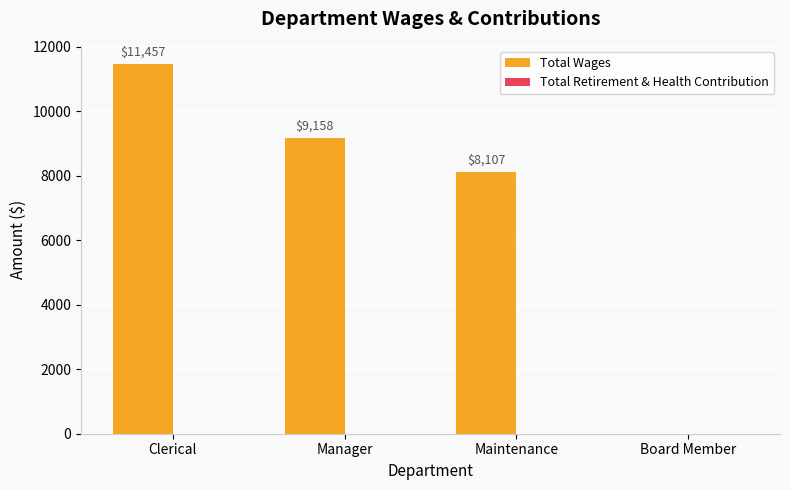

What is the sum of the values at Board Member and Maintenance?

8107